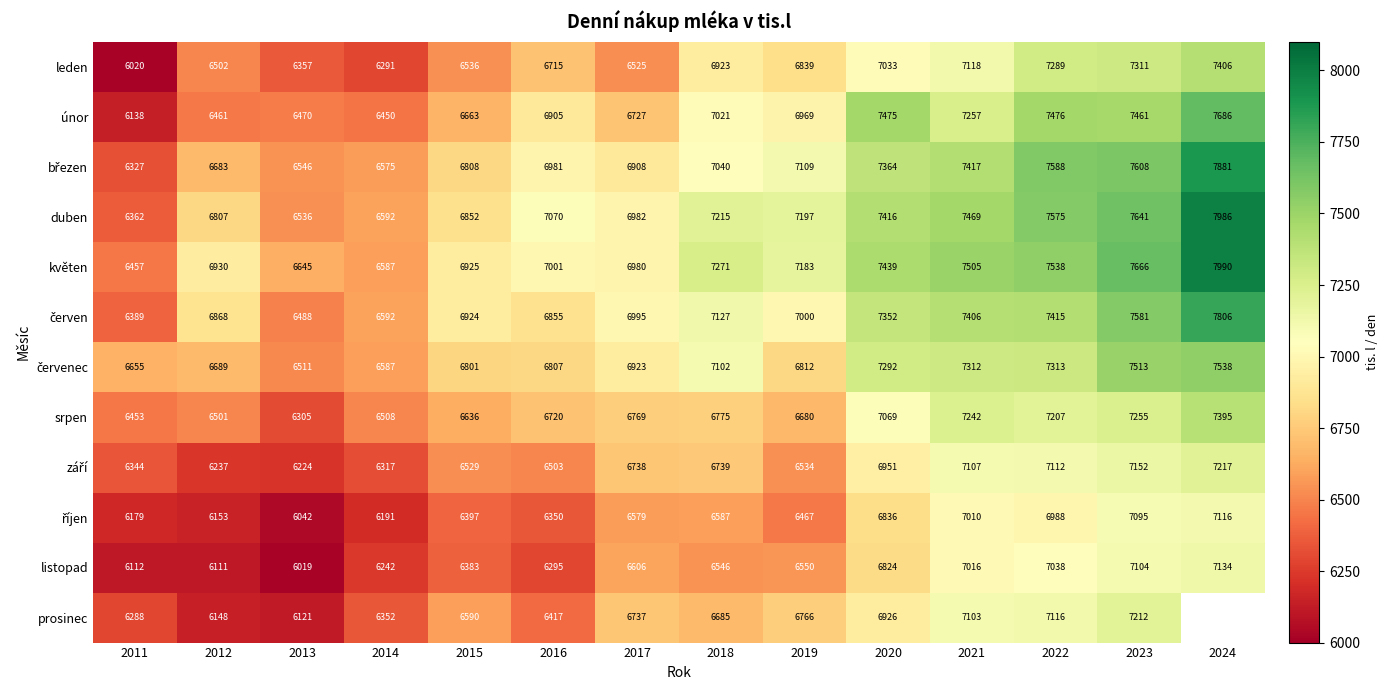

Which series changed the most between 2017 and 2020?

únor